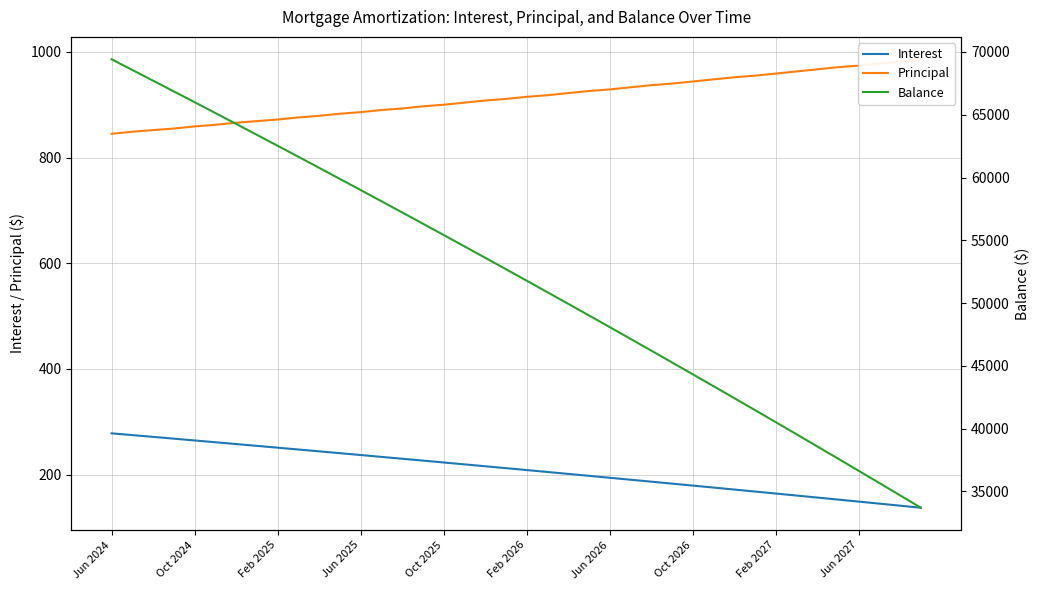

Where is Interest nearest to the value 207?

Feb 2026